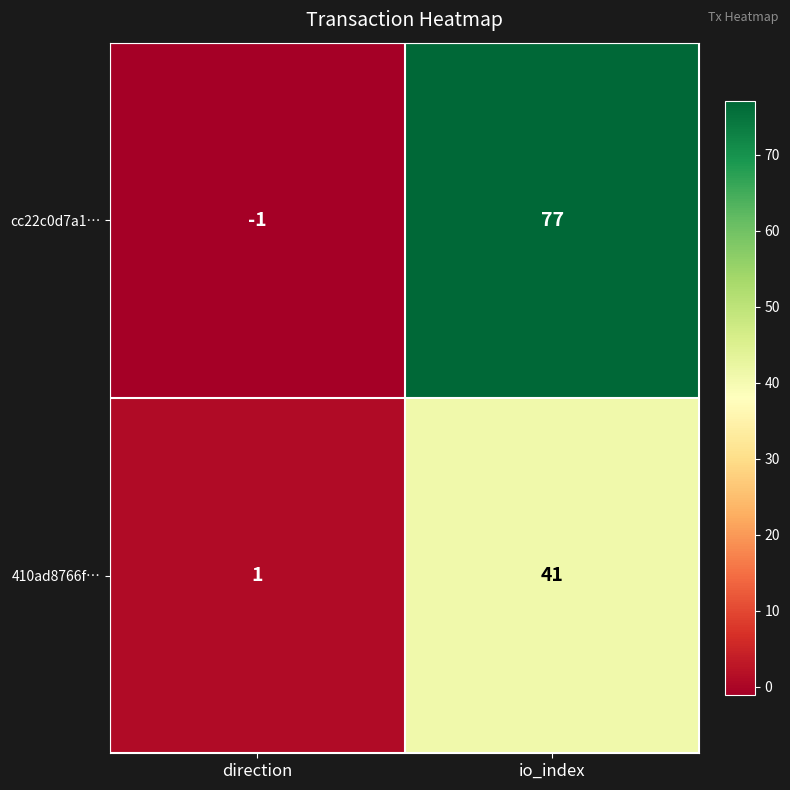

At which label does 410ad8766f… reach its minimum?

direction